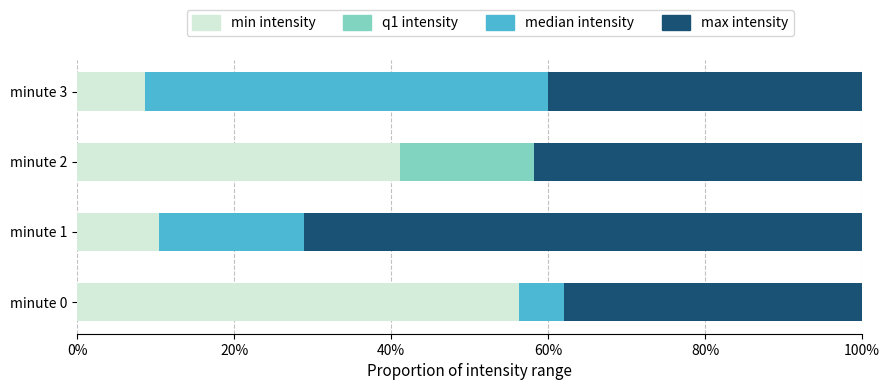

What is the total value across all series at minute 3?

100.0